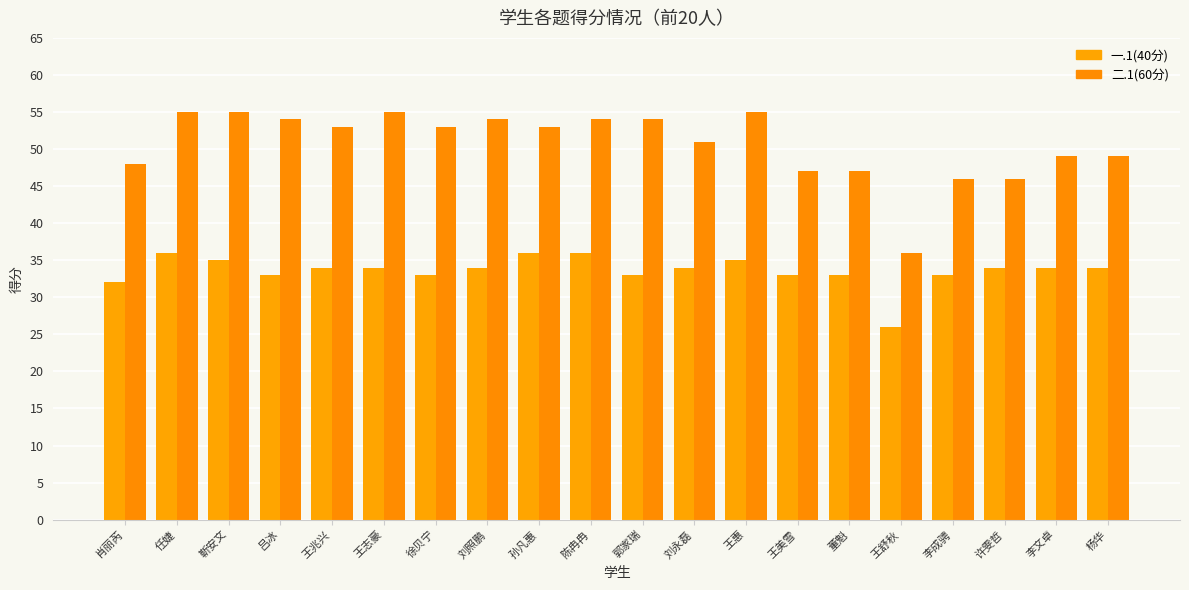

How many series are shown in this chart?

2